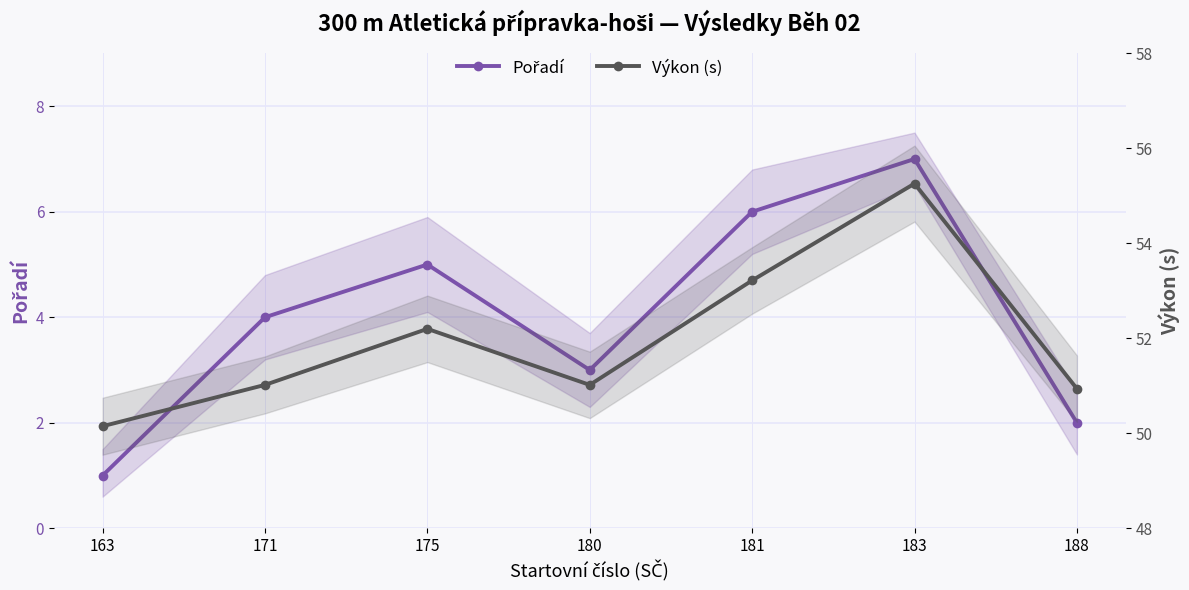

Which series changed the most between 175 and 180?

Pořadí